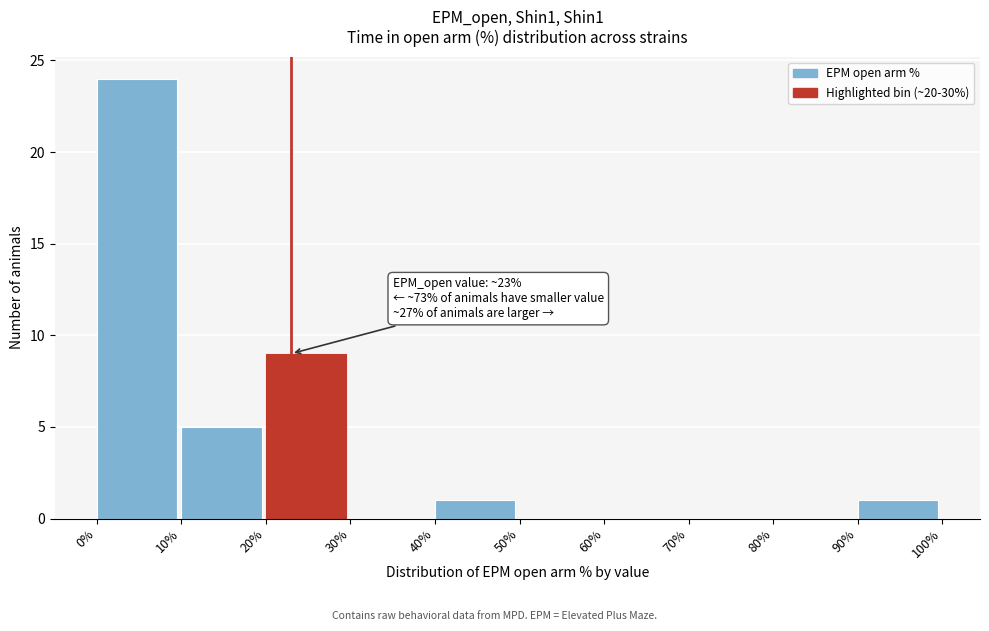

Which range on the x-axis has the tallest bar?

0% to 10%